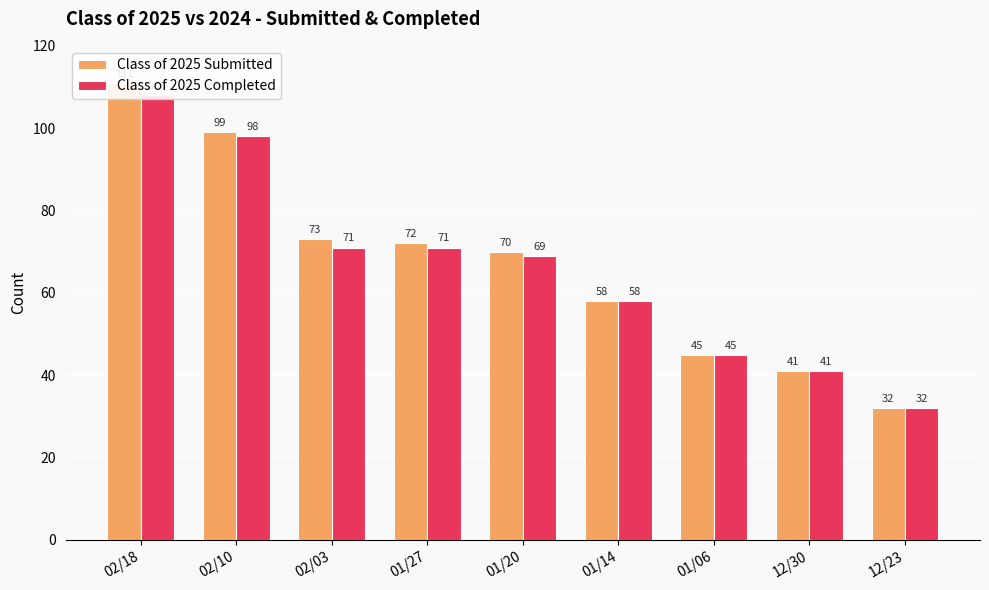

Reading left to right, transcribe all the data shown in this chart.

Class of 2025 Submitted: 111	99	73	72	70	58	45	41	32
Class of 2025 Completed: 108	98	71	71	69	58	45	41	32